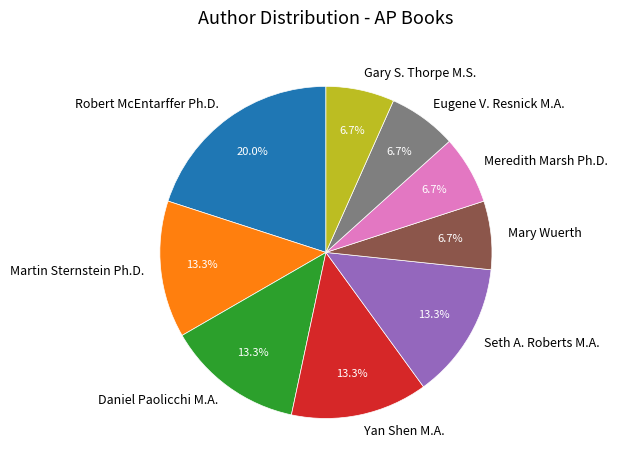

Count the number of slices in the pie.

9